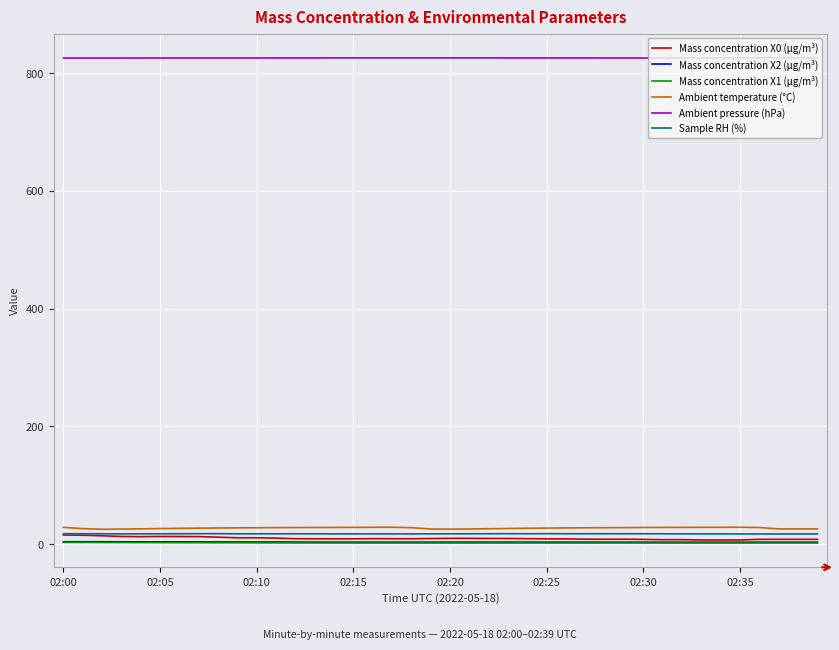

Which series has the largest total across all categories?

Ambient pressure (hPa)